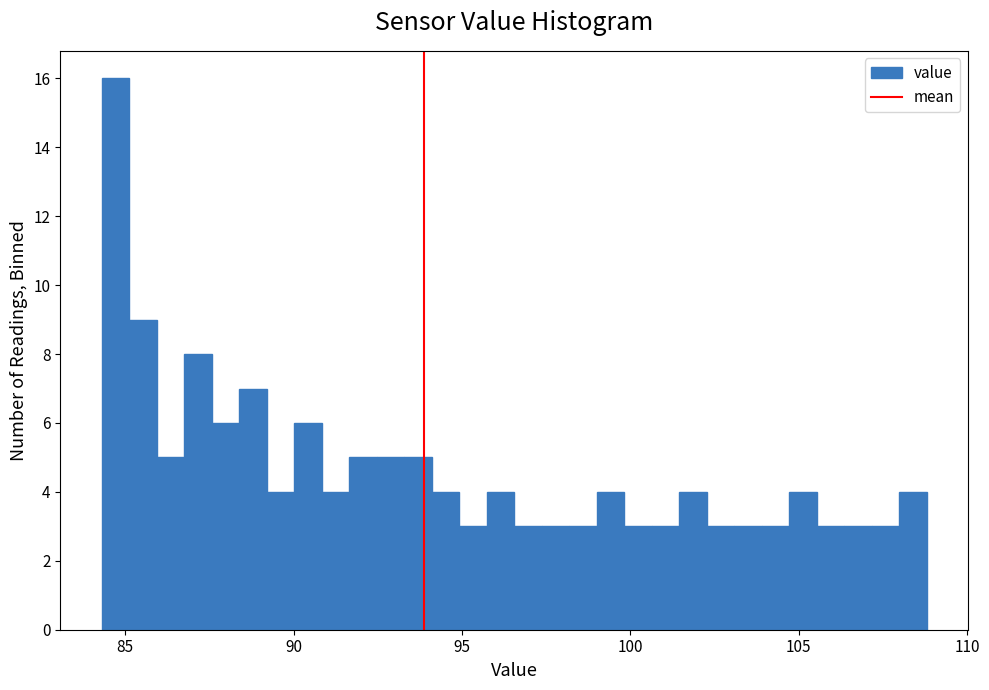

Read against the x-axis, roughly where is the centre of the tallest bar?

84.5